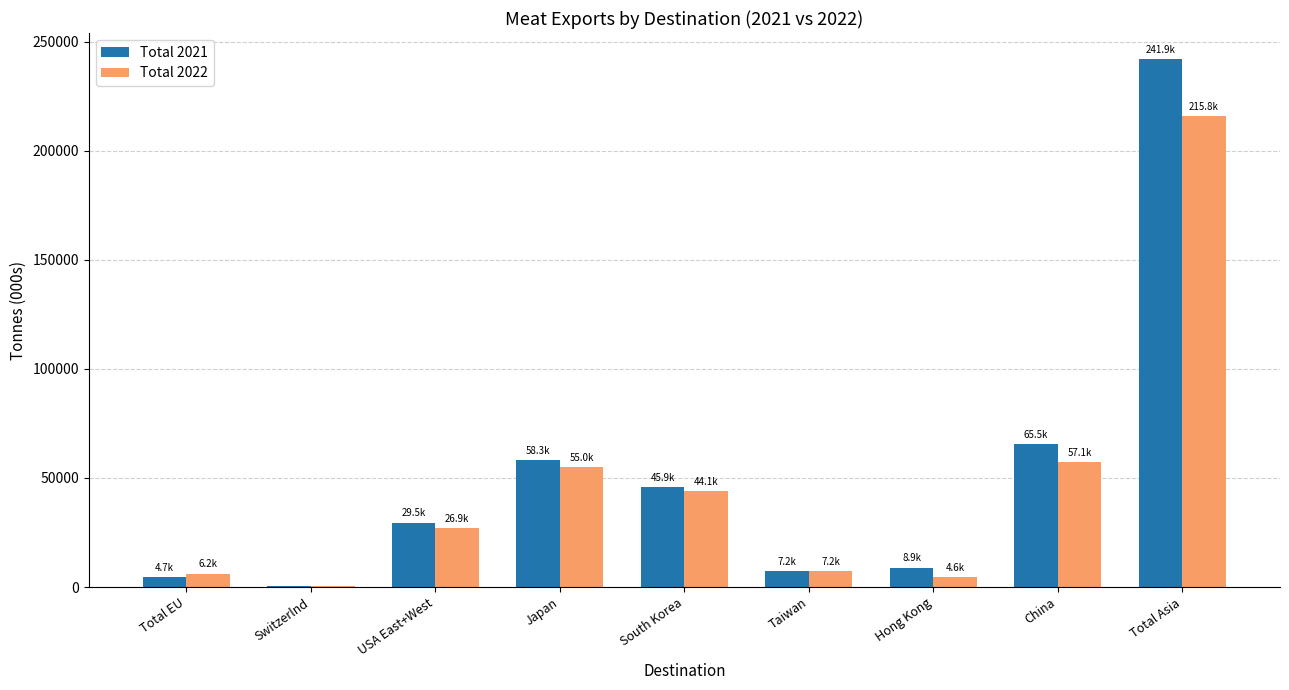

What are all the series names shown in the legend?

Total 2021, Total 2022